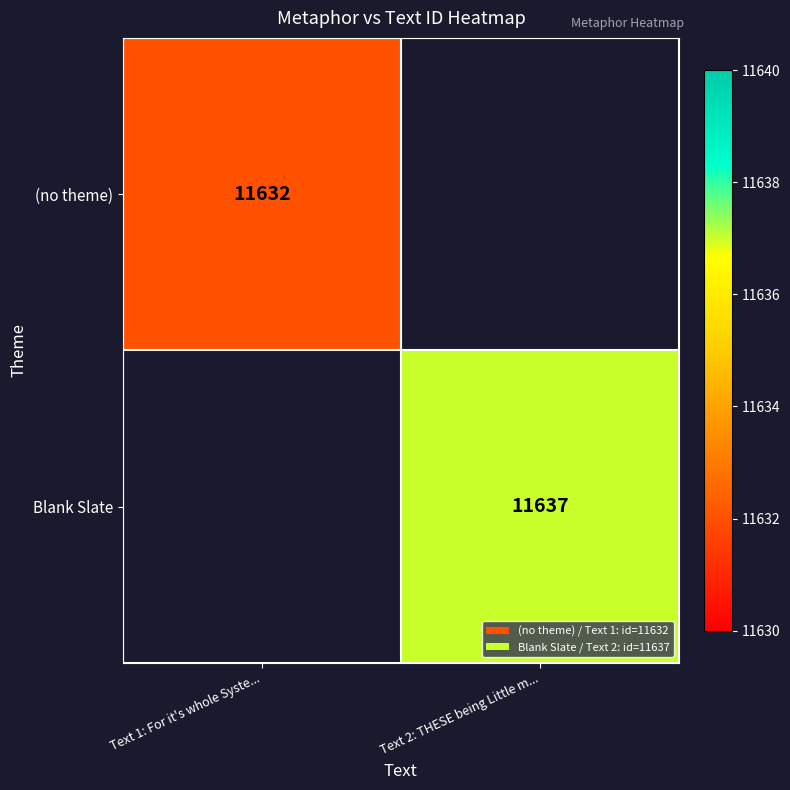

The Blank Slate series shows 18124 at Text 2: THESE being Little m.... True or false?

False